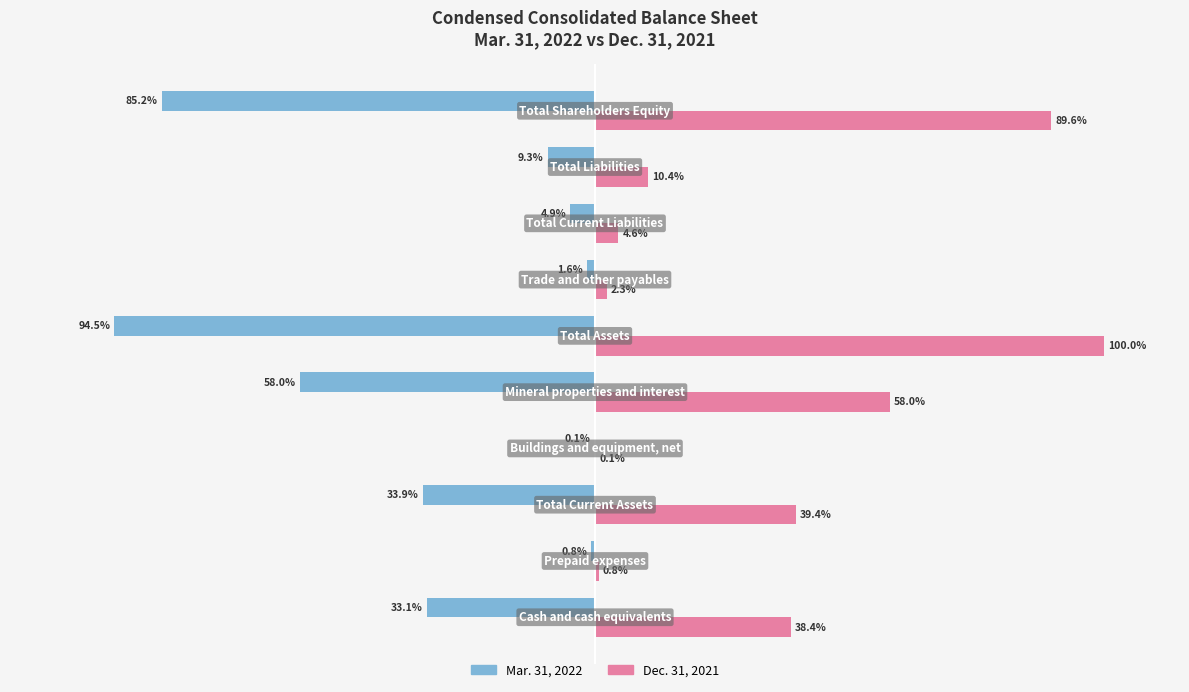

Which series has the widest spread of values?

Dec. 31, 2021